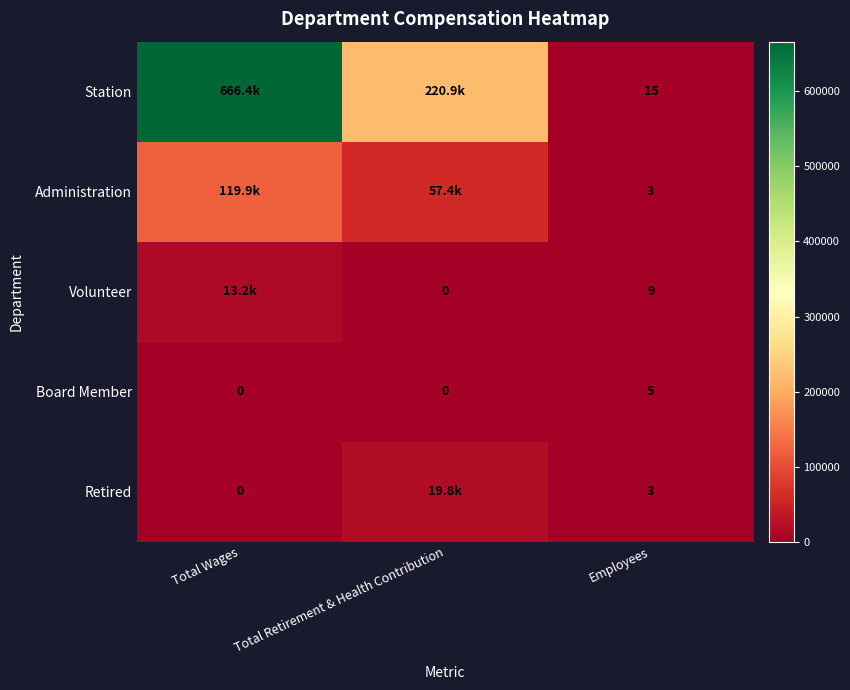

Rank the series at Total Wages from lowest to highest value.

Board Member, Retired, Volunteer, Administration, Station